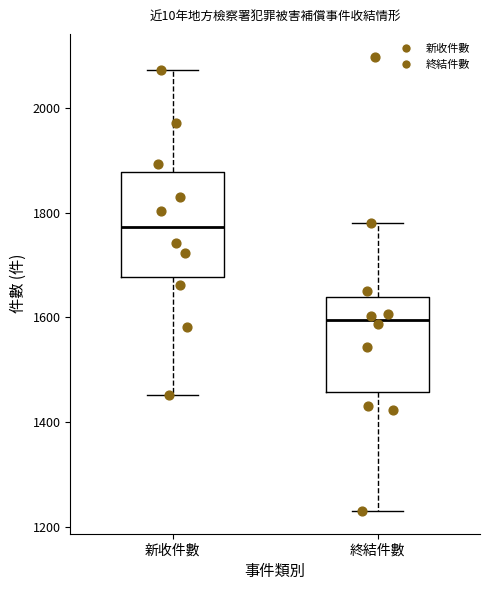

Where is the lower edge of the box for 新收件數 on the y-axis? The values are not printed on the chart, so give them approximately, as read against the axis.

1680